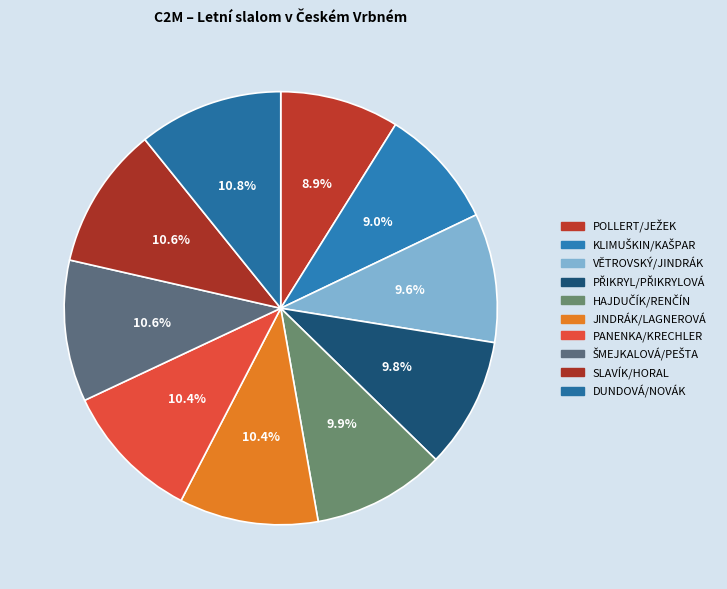

To the nearest percent, what is the difference between the PŘIKRYL/PŘIKRYLOVÁ and PANENKA/KRECHLER slice percentages?

1%